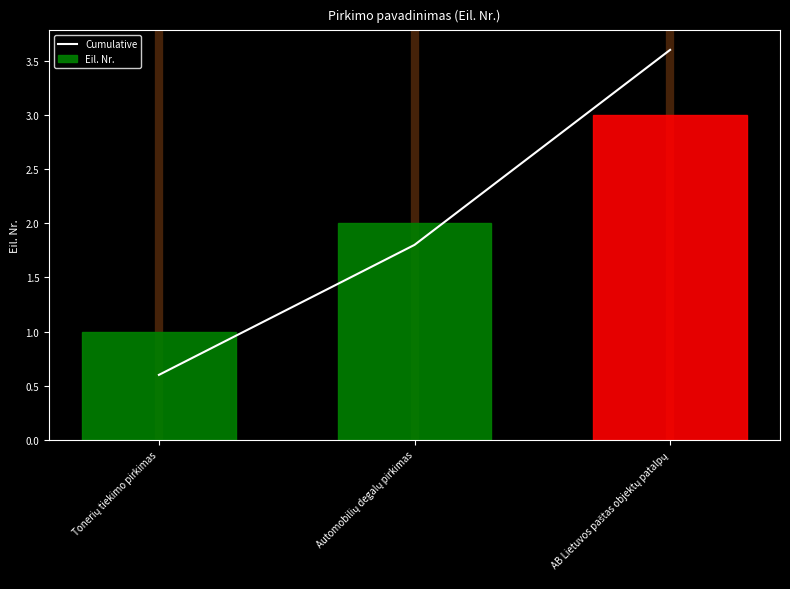

What is the sum of all values?

6.0